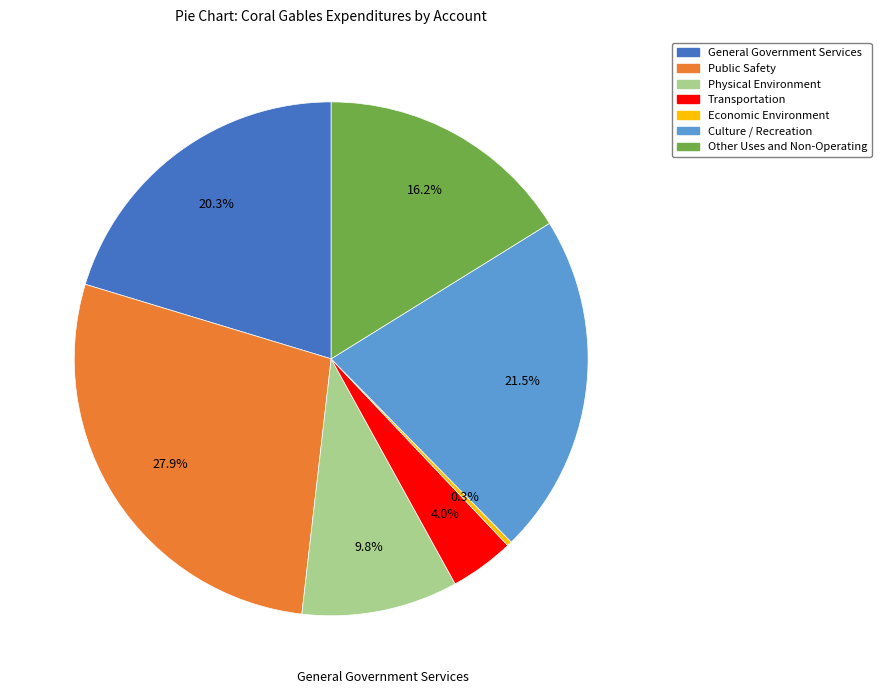

How many slices are in this pie chart?

7